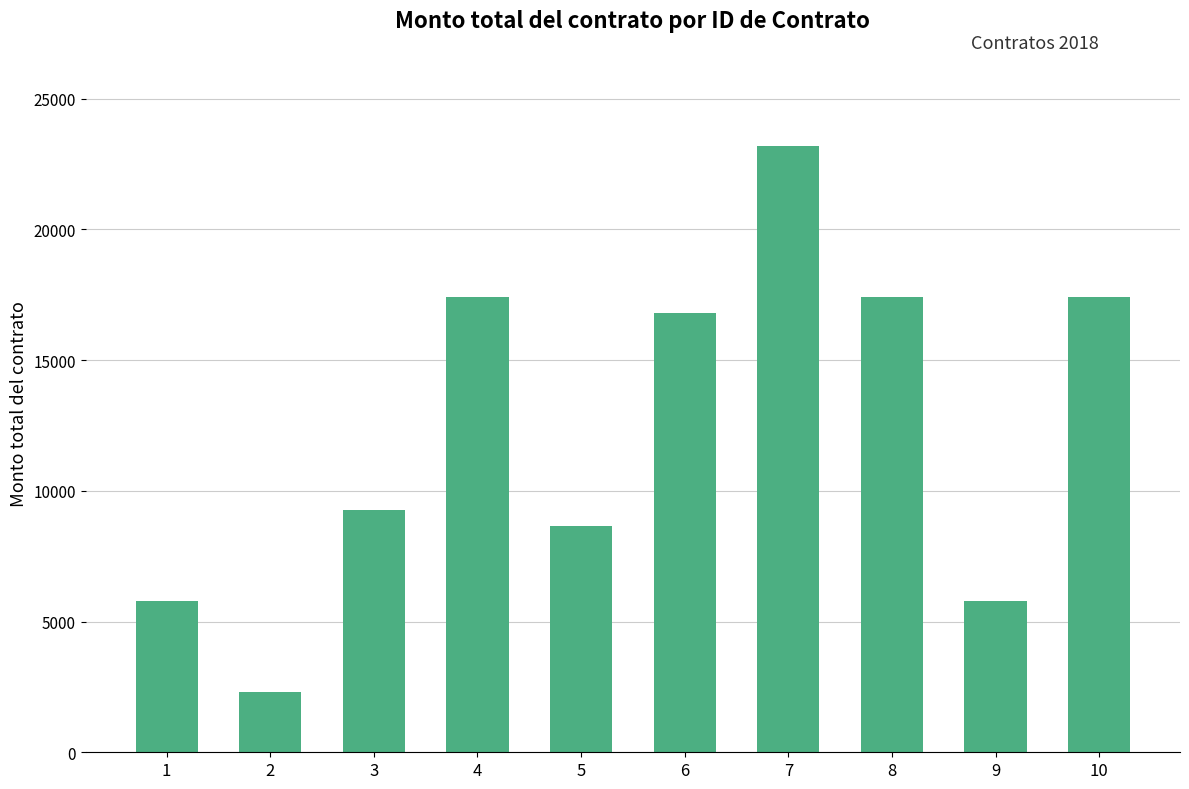

Is it true that the value at 10 is 10299.5?

False